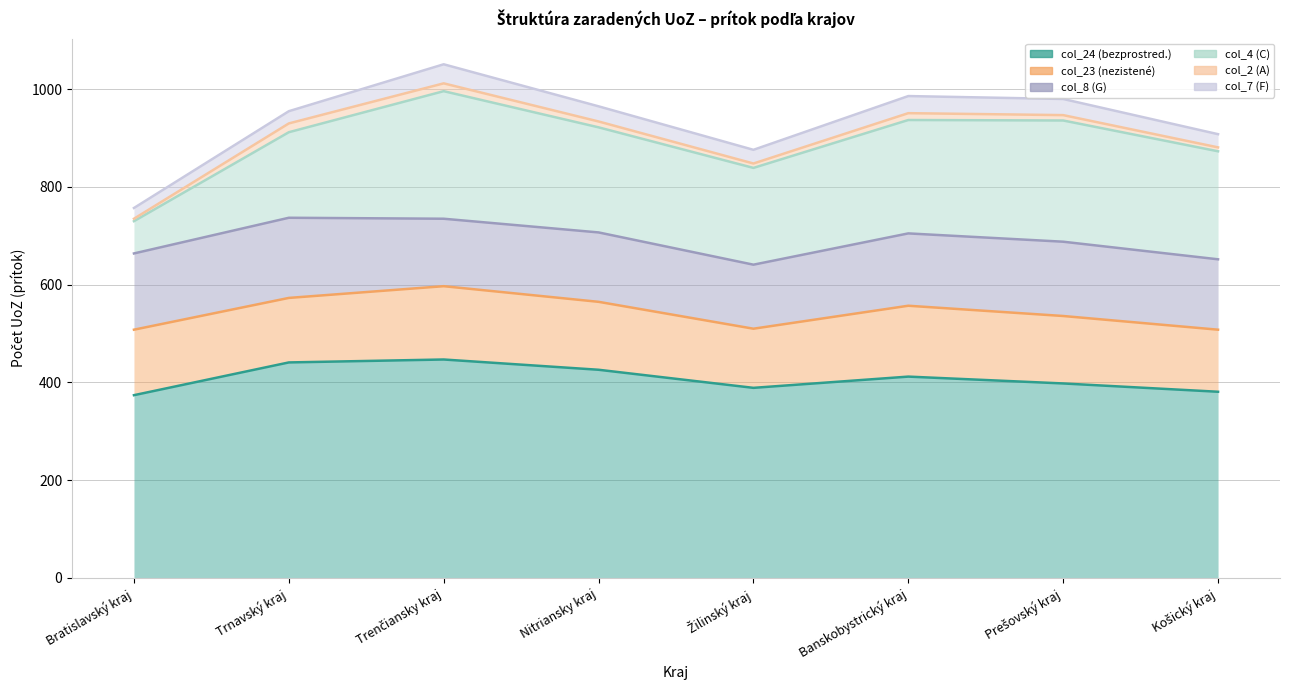

What is the total value across all series at Banskobystrický kraj?

986